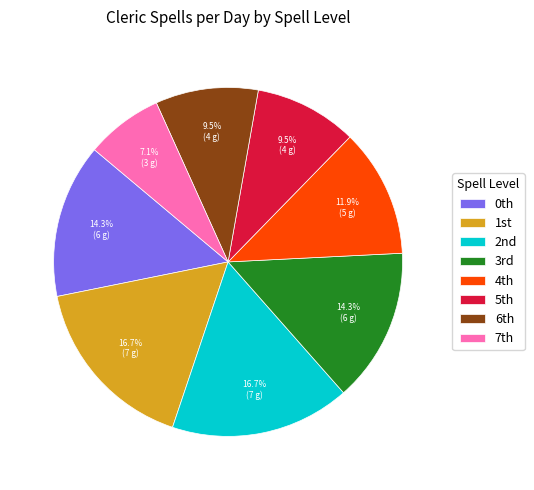

Which category has the smallest portion of the pie?

7th